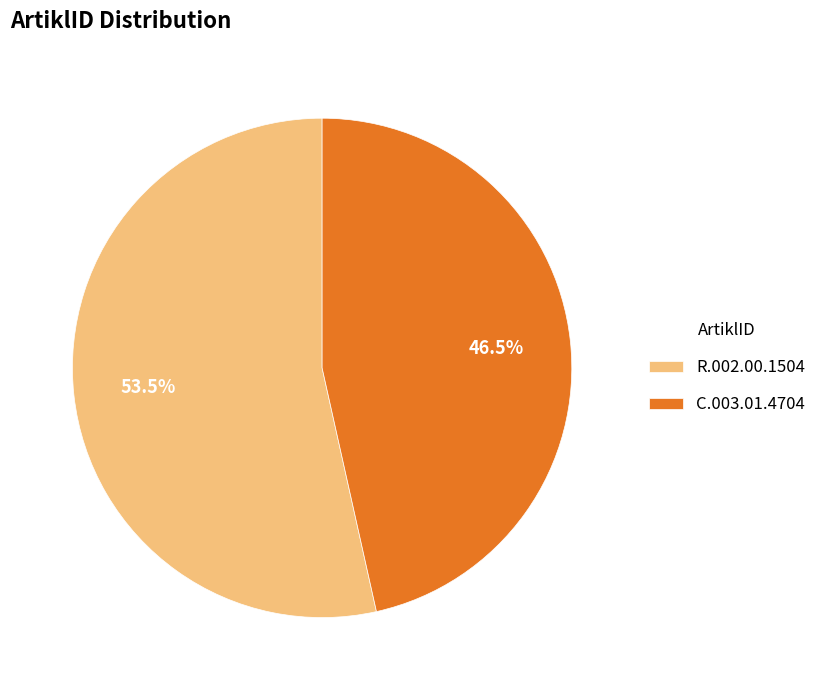

Rank the categories by value from lowest to highest.

C.003.01.4704, R.002.00.1504